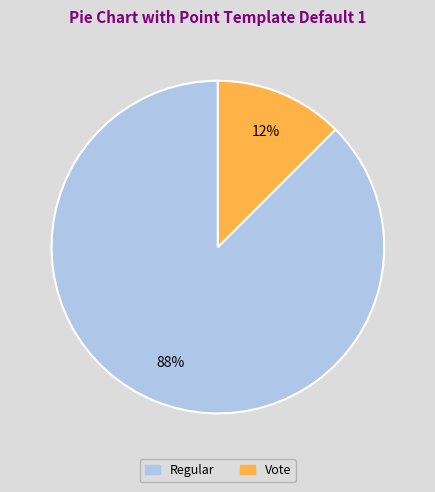

To the nearest percent, what is the combined percentage of Vote and Regular?

100%